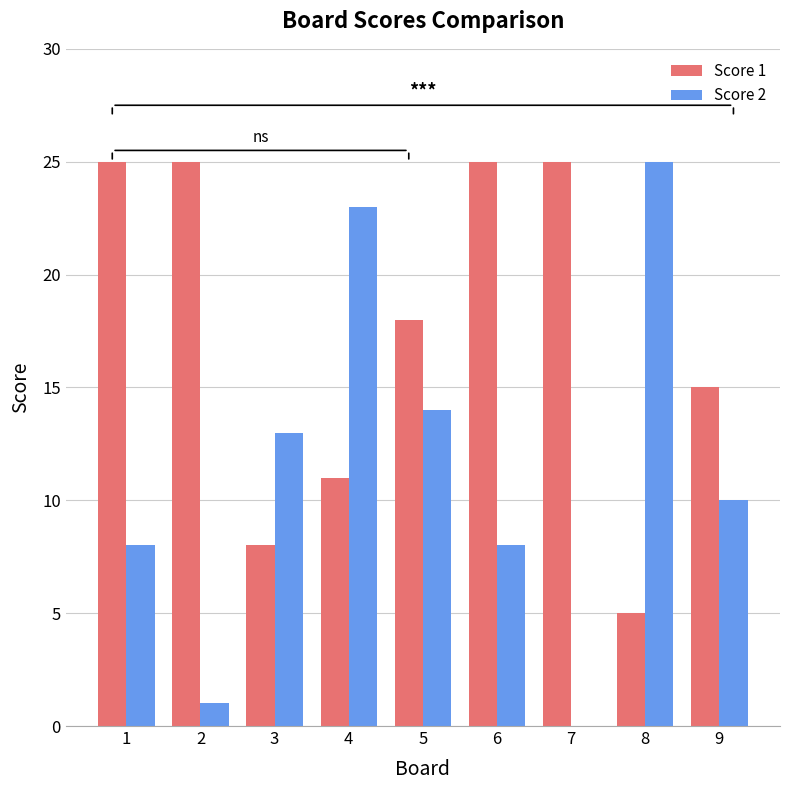

Which series has the widest spread of values?

Score 2